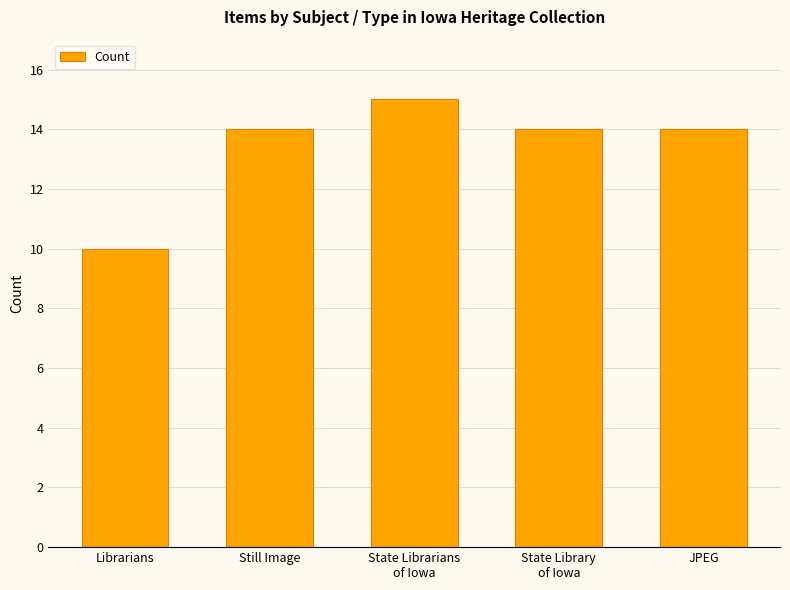

Count the number of categories in the chart.

5